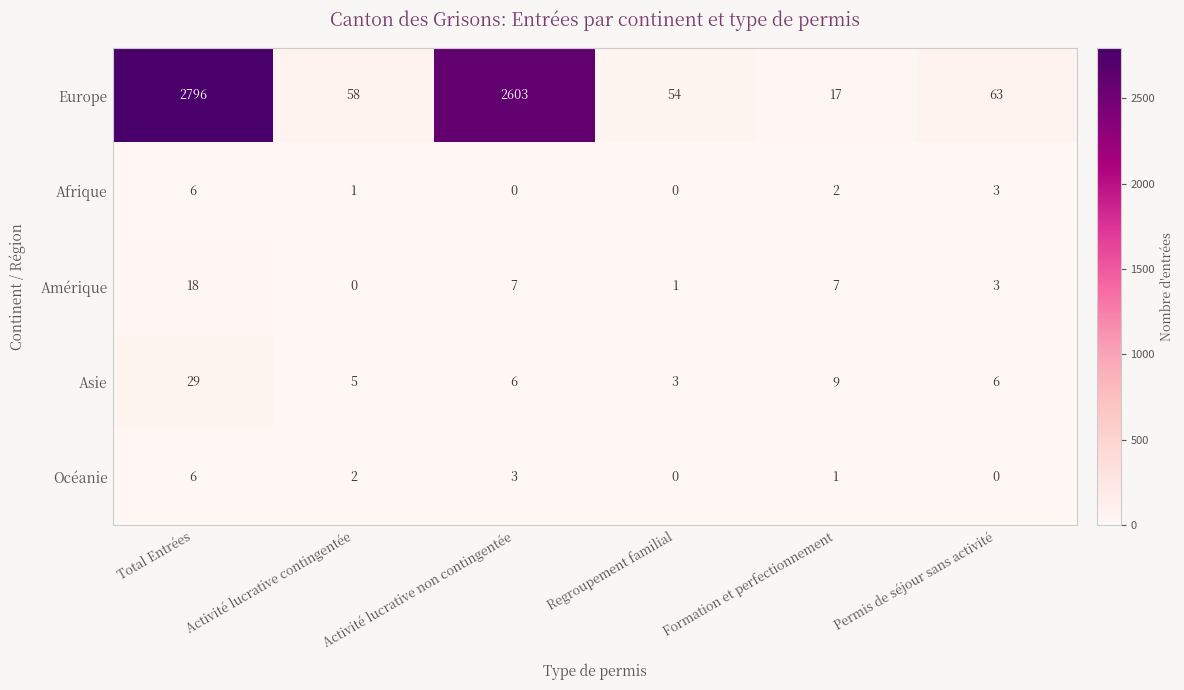

Count the number of data series in this chart.

5